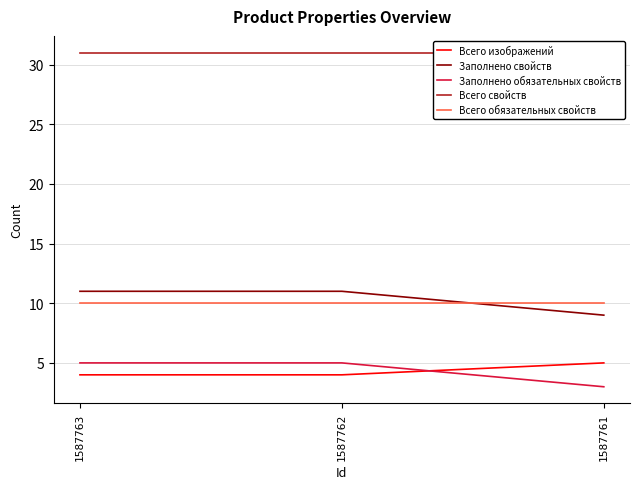

The Всего свойств series shows 31 at 1587761. True or false?

True